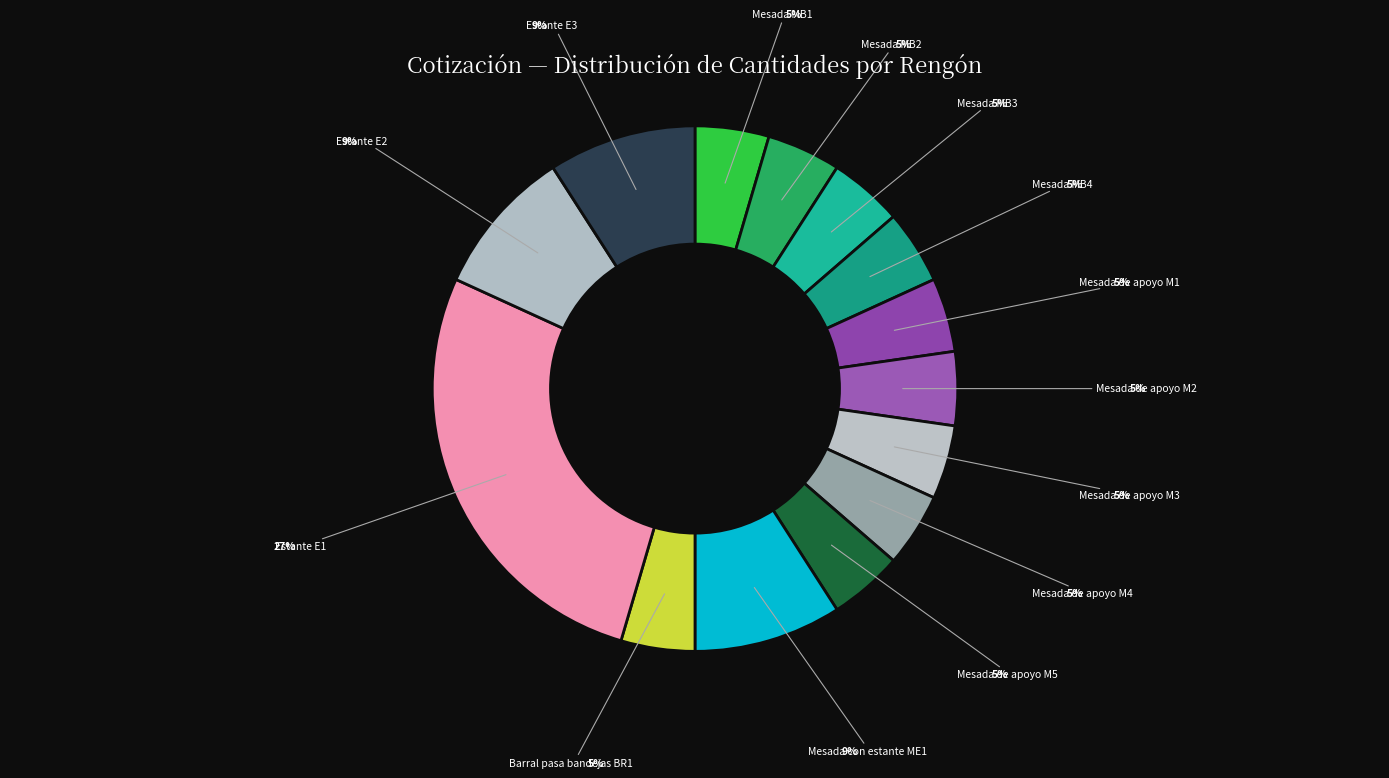

Does any single category account for the majority?

No